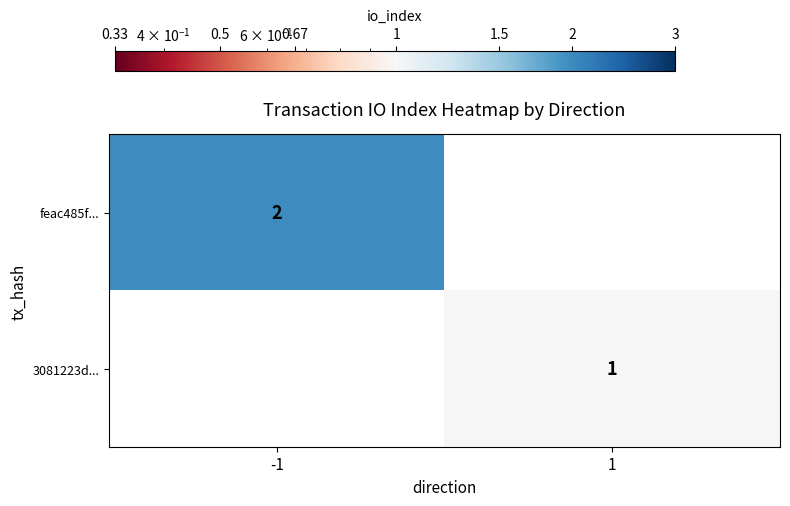

Is it true that 3081223d... equals 1 at 1?

True